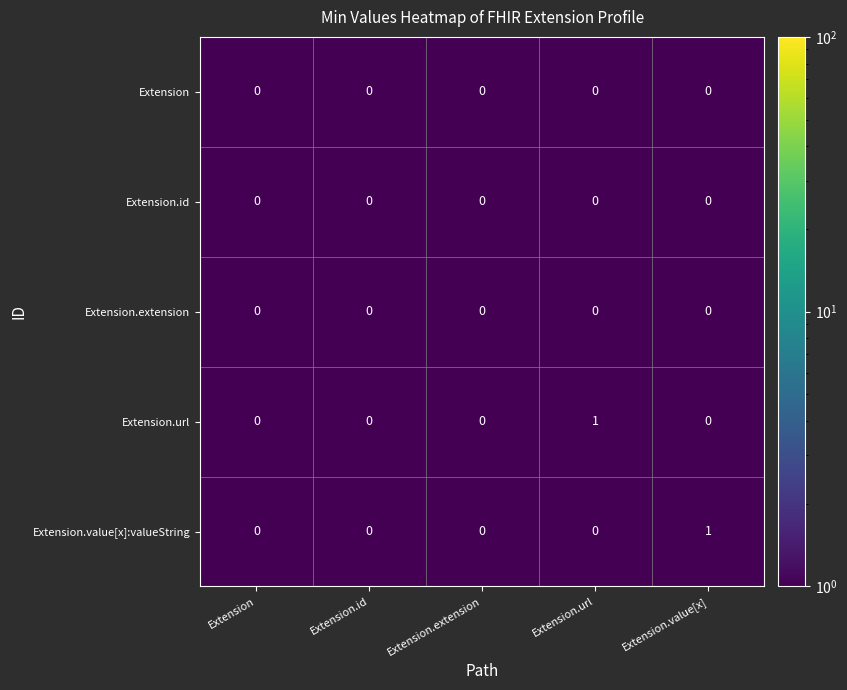

The value of Extension.url at Extension.extension is 1. True or false?

False